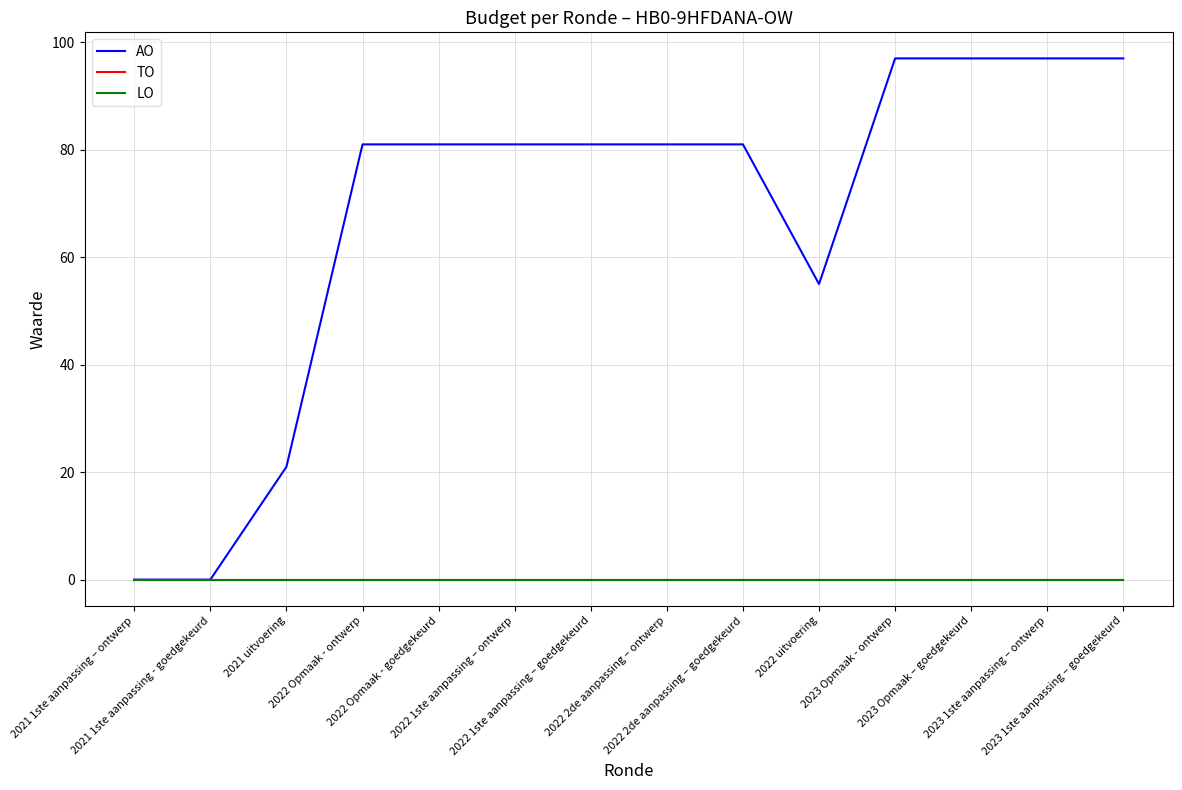

List the labels in order of LO value, smallest first.

2021 1ste aanpassing – ontwerp, 2021 1ste aanpassing - goedgekeurd, 2021 uitvoering, 2022 Opmaak - ontwerp, 2022 Opmaak - goedgekeurd, 2022 1ste aanpassing – ontwerp, 2022 1ste aanpassing – goedgekeurd, 2022 2de aanpassing – ontwerp, 2022 2de aanpassing – goedgekeurd, 2022 uitvoering, 2023 Opmaak - ontwerp, 2023 Opmaak – goedgekeurd, 2023 1ste aanpassing – ontwerp, 2023 1ste aanpassing – goedgekeurd